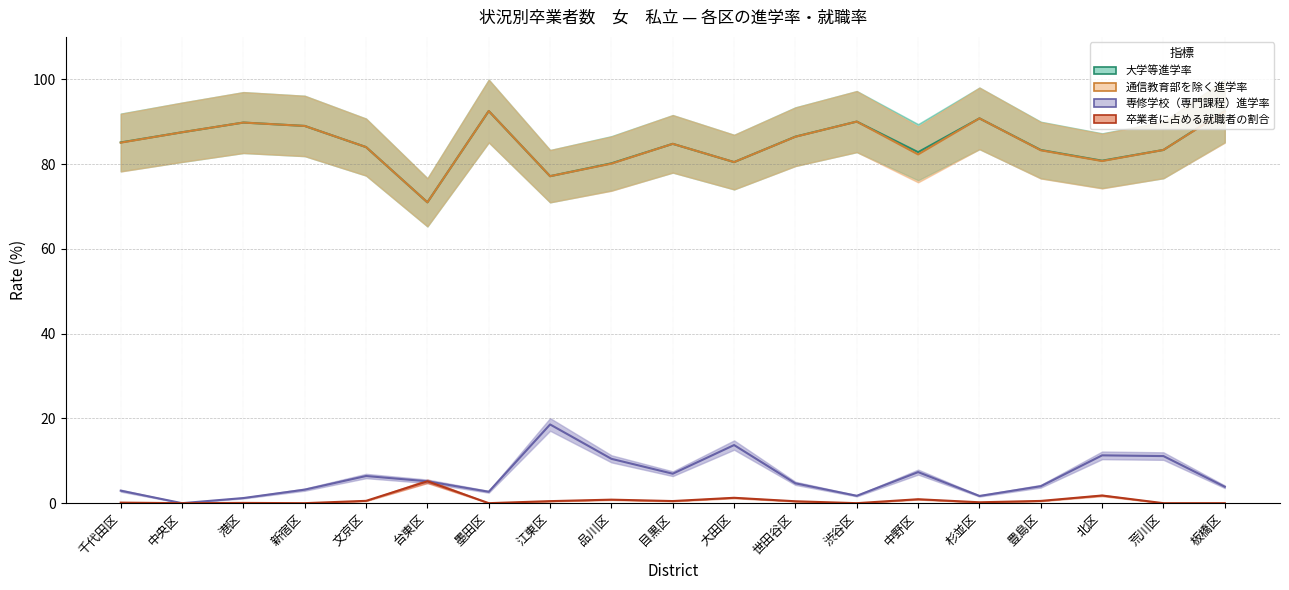

The value of 大学等進学率 at 江東区 is 77.1. True or false?

True